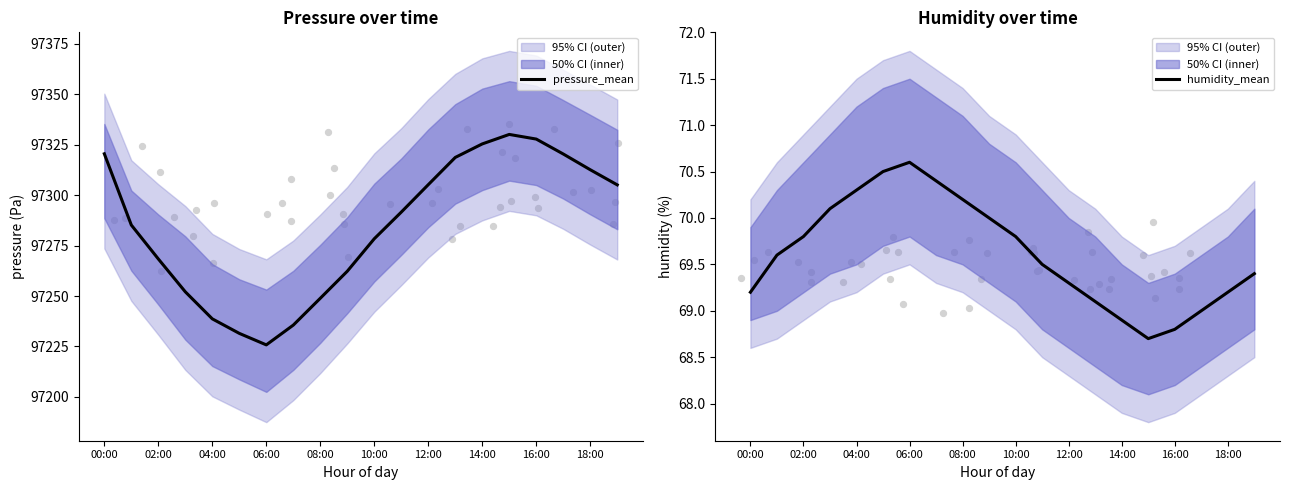

True or false: pressure_mean has a value of 97312.6 at 18:00.

True